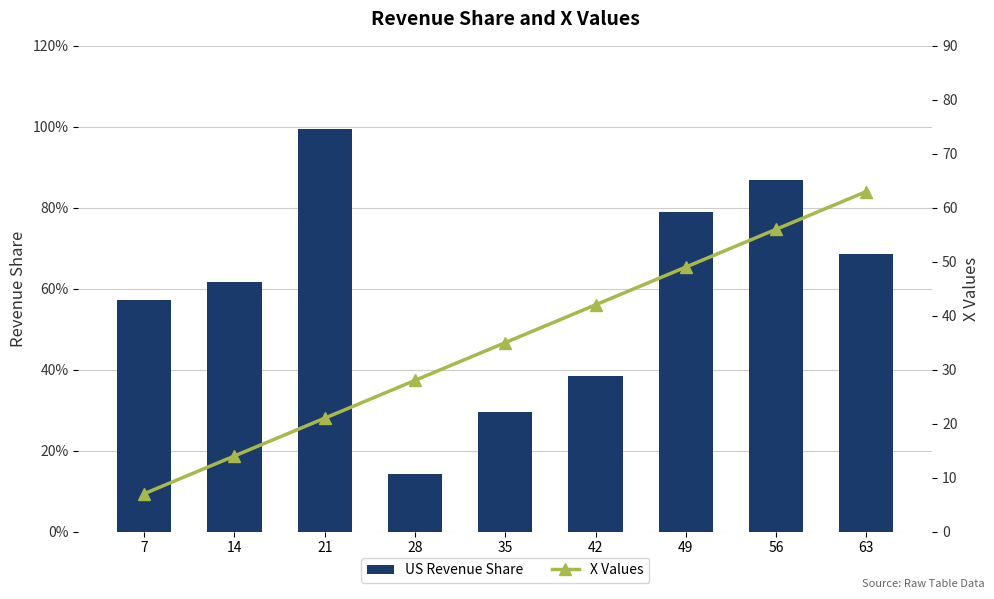

Which series has the widest spread of values?

X Values